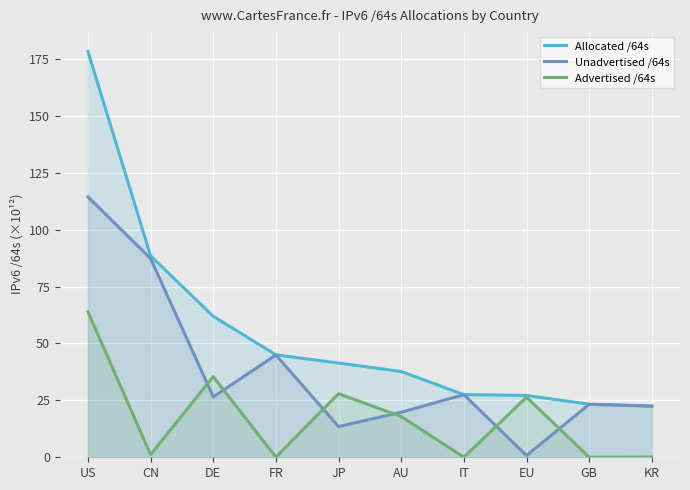

Reading left to right, extract all data points from this chart.

Allocated /64s: US=178.3	CN=88.5	DE=62.0	FR=45.0	JP=41.4	AU=37.7	IT=27.5	EU=27.1	GB=23.3	KR=22.5
Unadvertised /64s: US=114.4	CN=87.3	DE=26.5	FR=44.9	JP=13.5	AU=19.8	IT=27.5	EU=0.8	GB=23.3	KR=22.4
Advertised /64s: US=63.9	CN=1.1	DE=35.4	FR=0.1	JP=27.9	AU=17.9	IT=0.0	EU=26.4	GB=0.1	KR=0.1